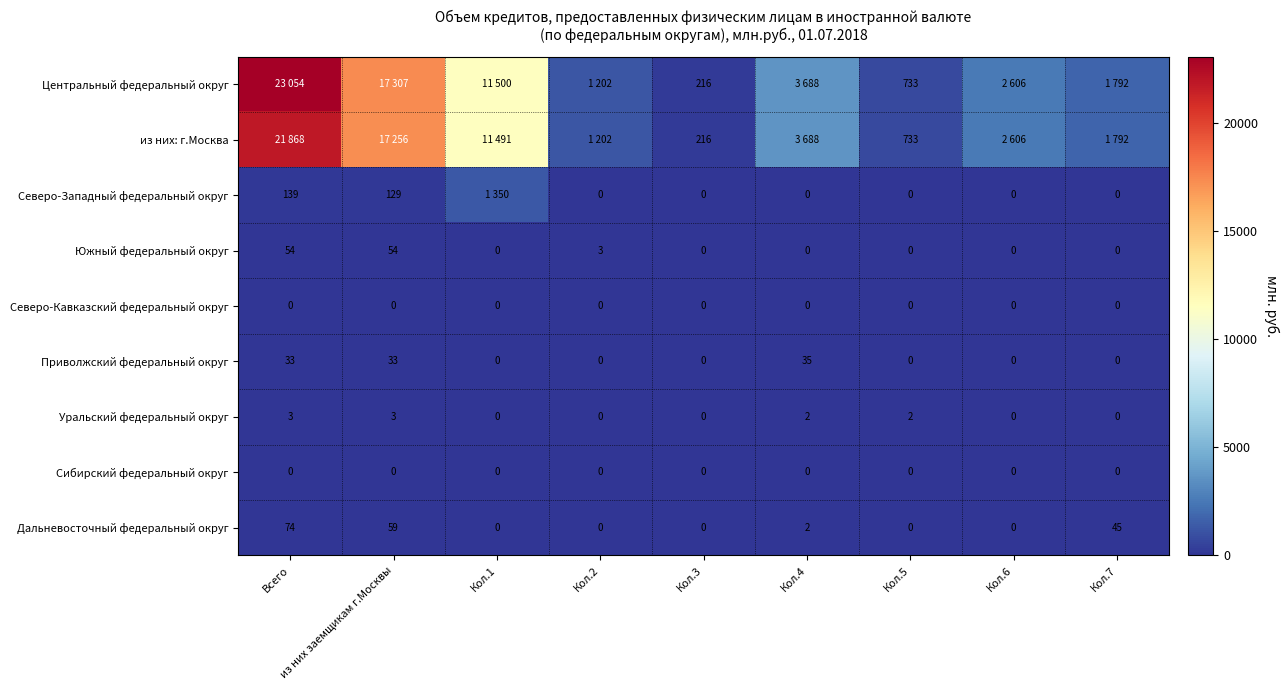

The Приволжский федеральный округ series shows 33 at Всего. True or false?

True